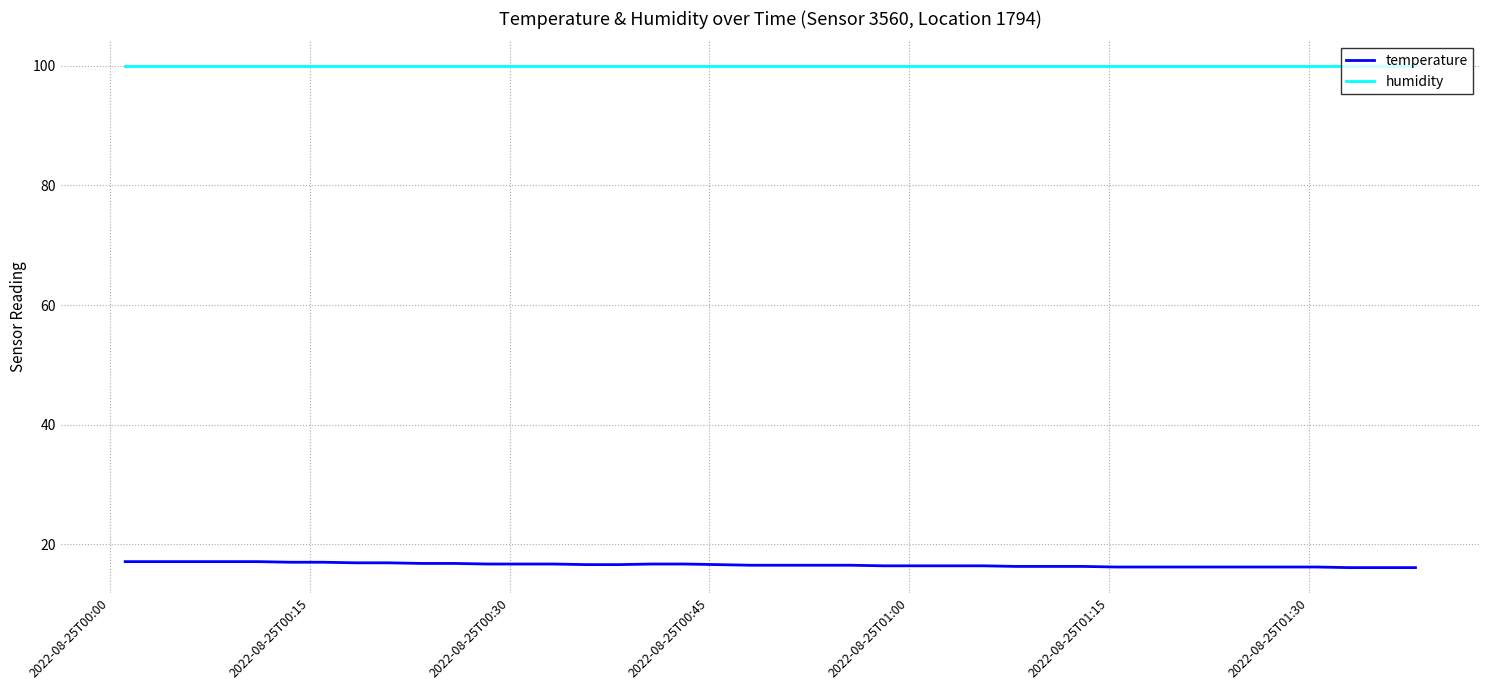

Which series has the largest total across all categories?

humidity